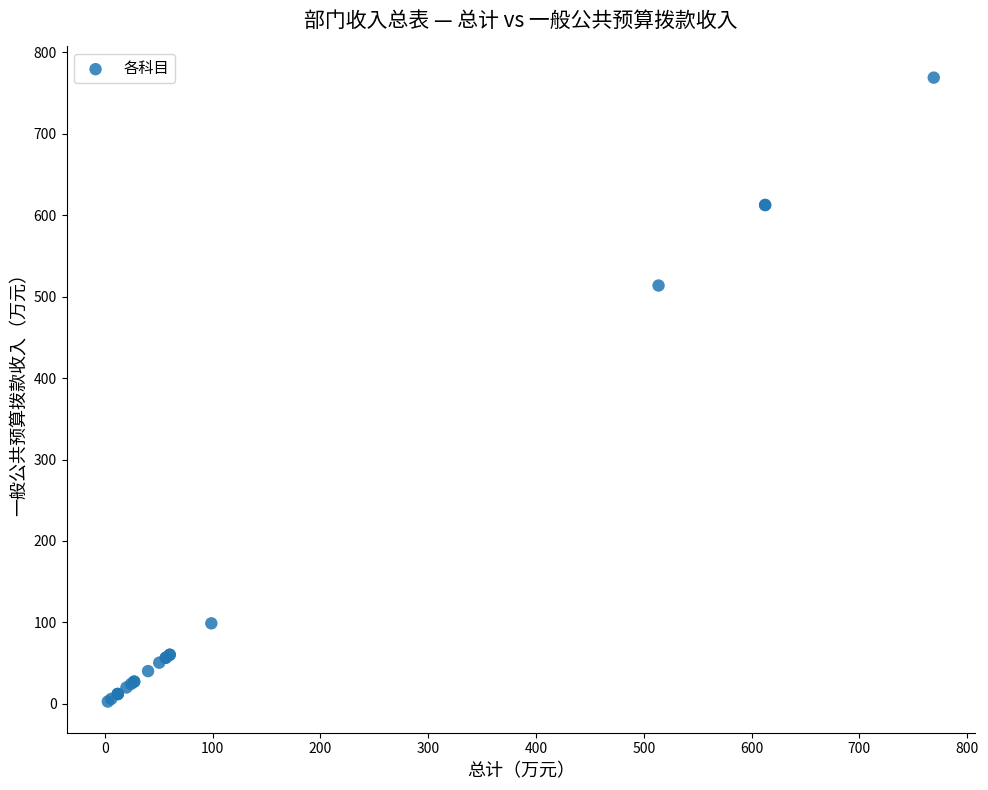

What Y value in the scatter plot is closest to 385?

513.7